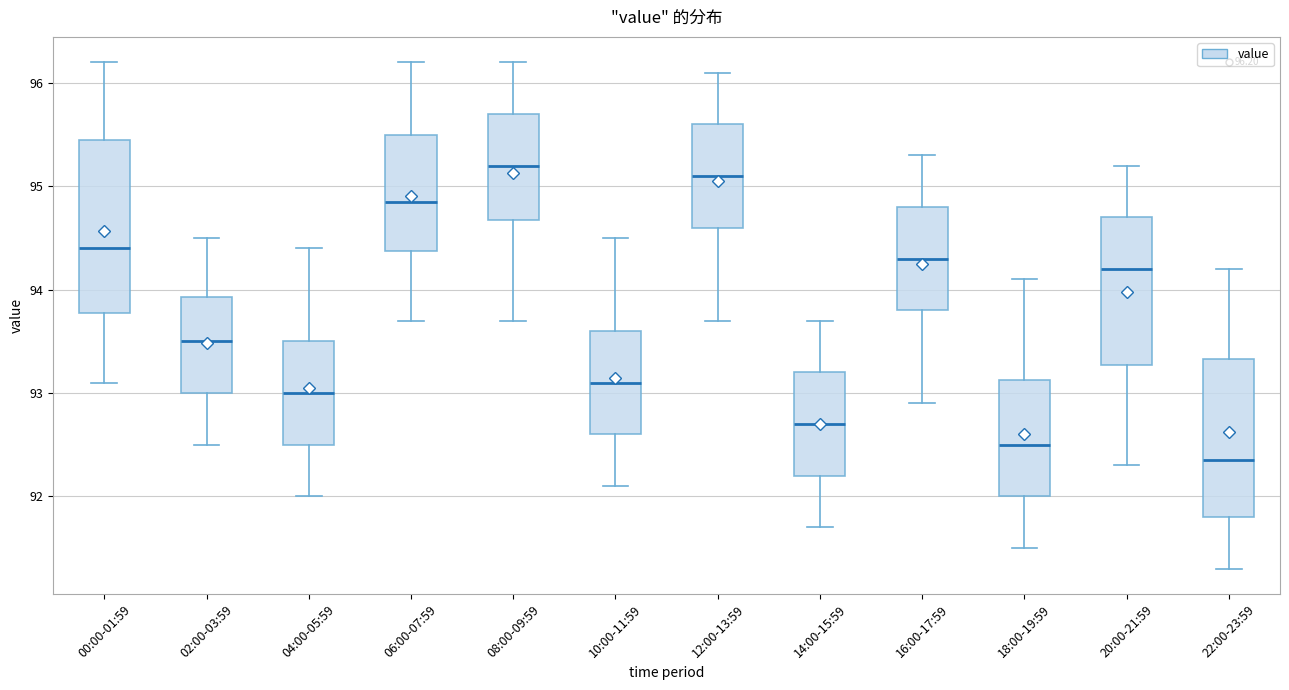

Which box has the highest median line?

08:00-09:59